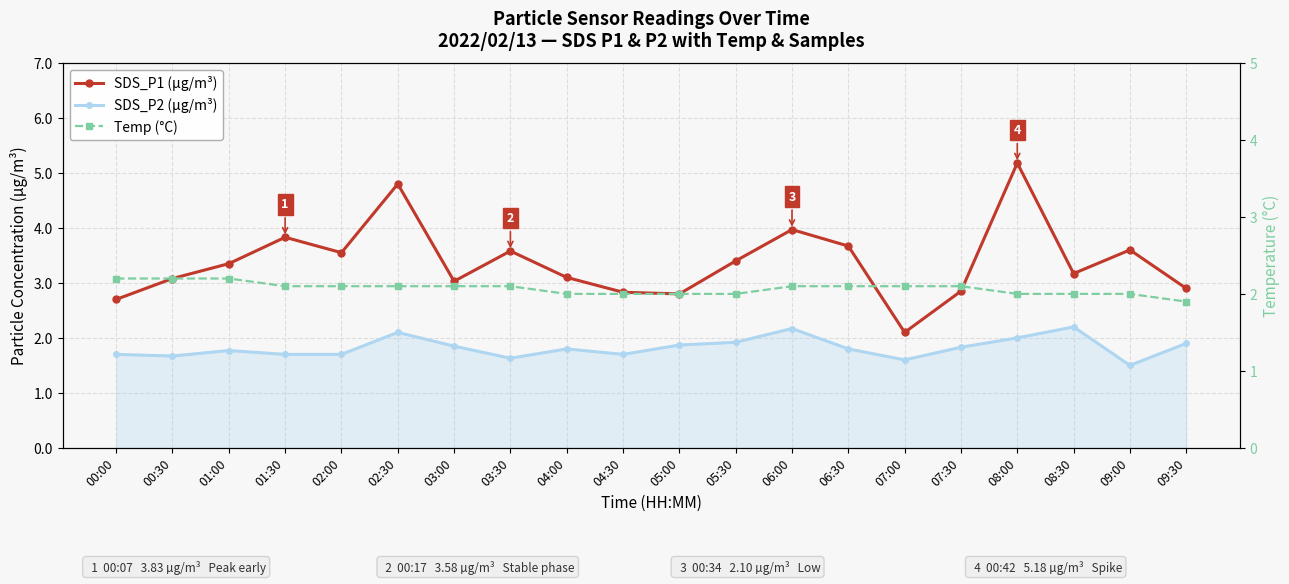

At which label does SDS_P1 (µg/m³) first exceed 3?

00:30